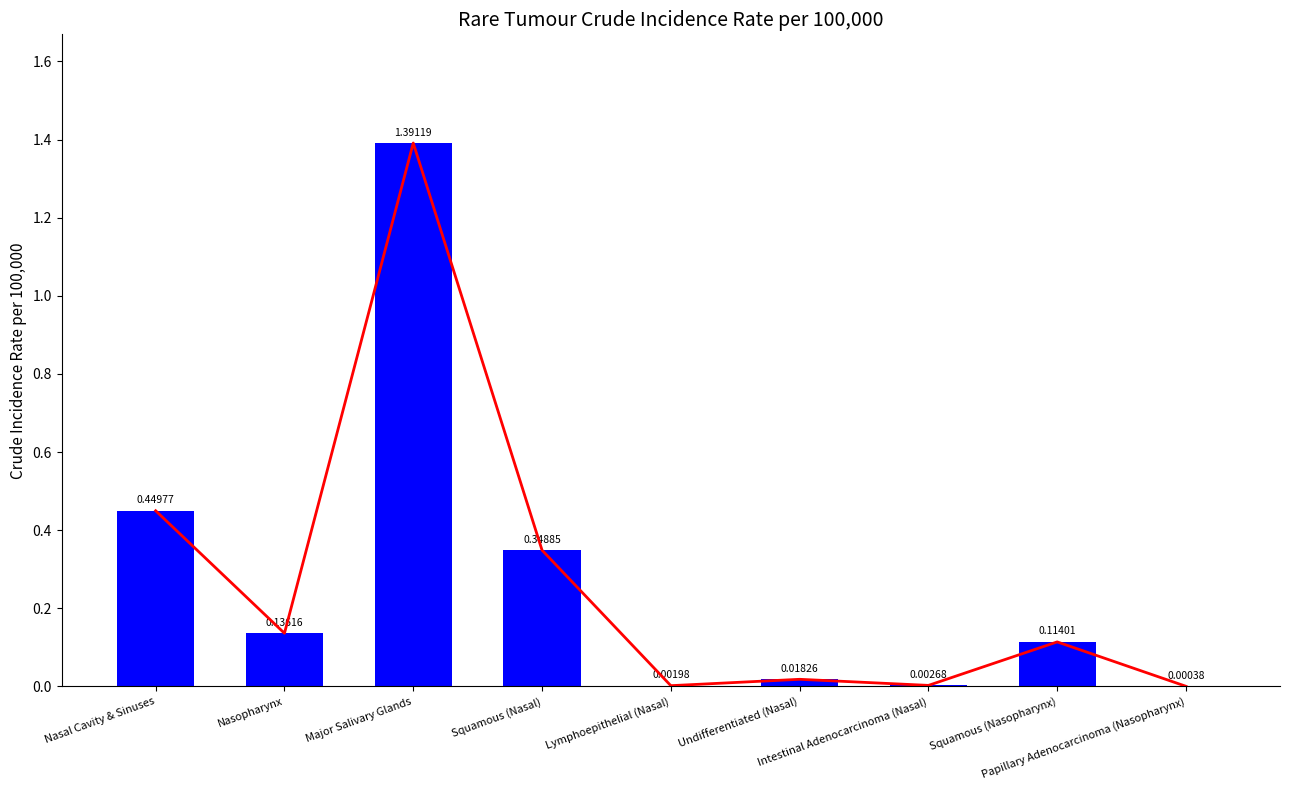

Reading left to right, what are all the values shown in this chart?

0.4	0.1	1.4	0.3	0.0	0.0	0.0	0.1	0.0